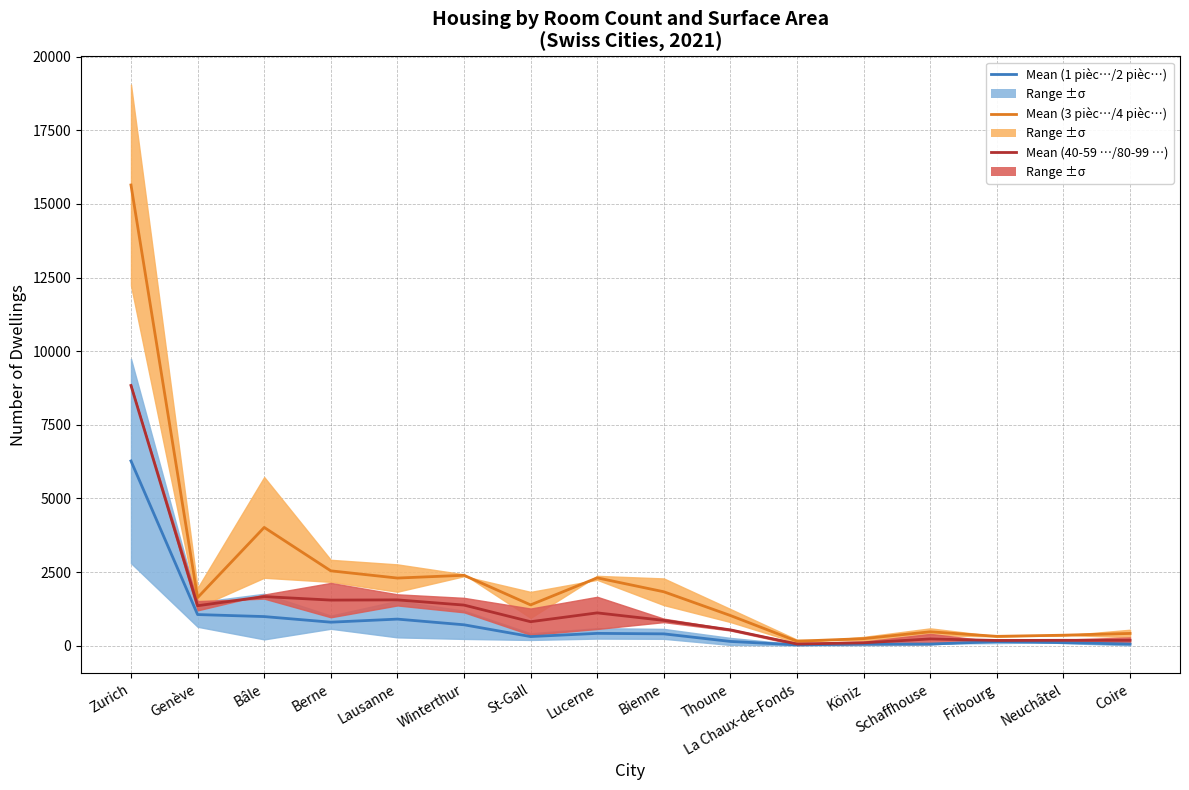

At which label is 2 pièces closest to 4447?

Bâle